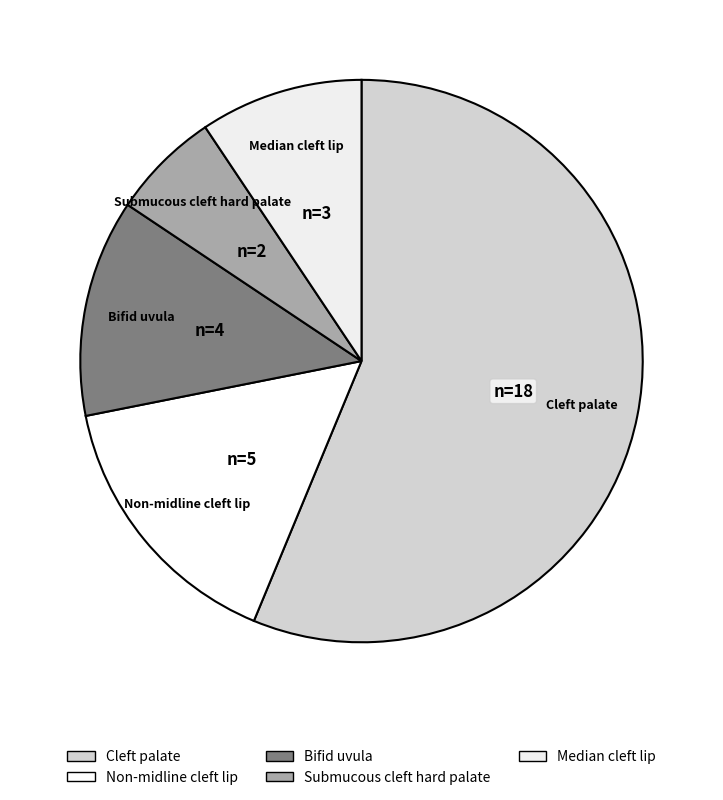

Which slice is the smallest?

Submucous cleft hard palate